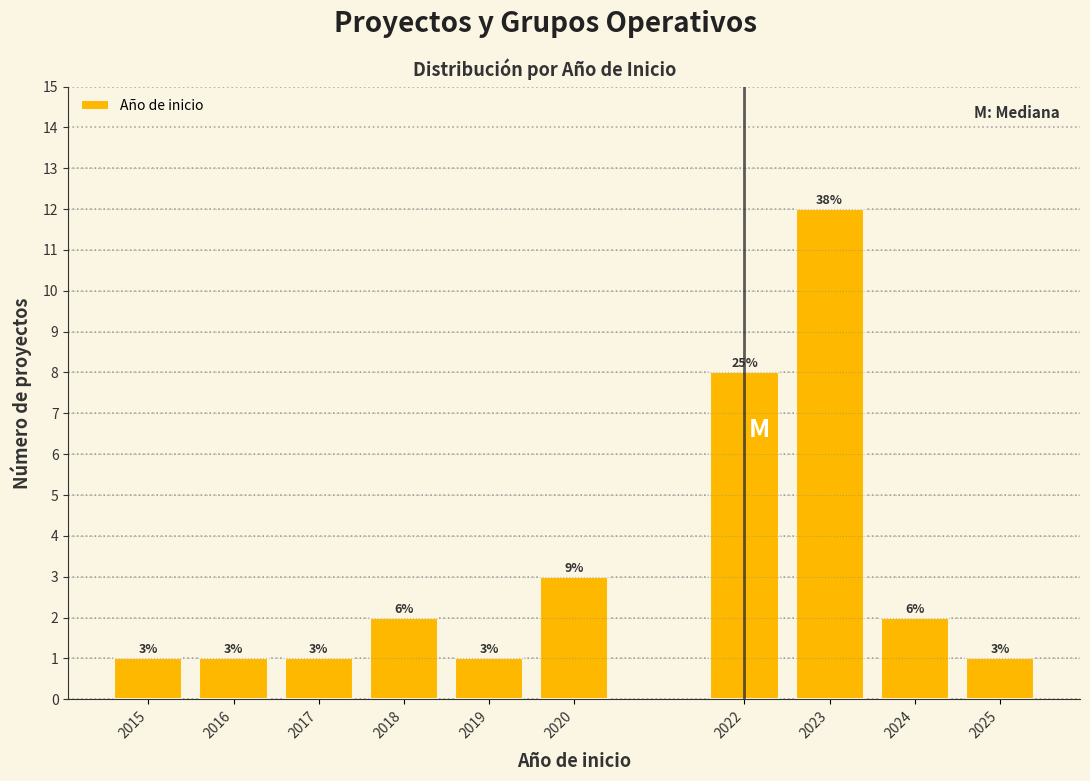

Reading right to left, what are all the values shown in this chart?

2025=1	2024=2	2023=12	2022=8	2020=3	2019=1	2018=2	2017=1	2016=1	2015=1